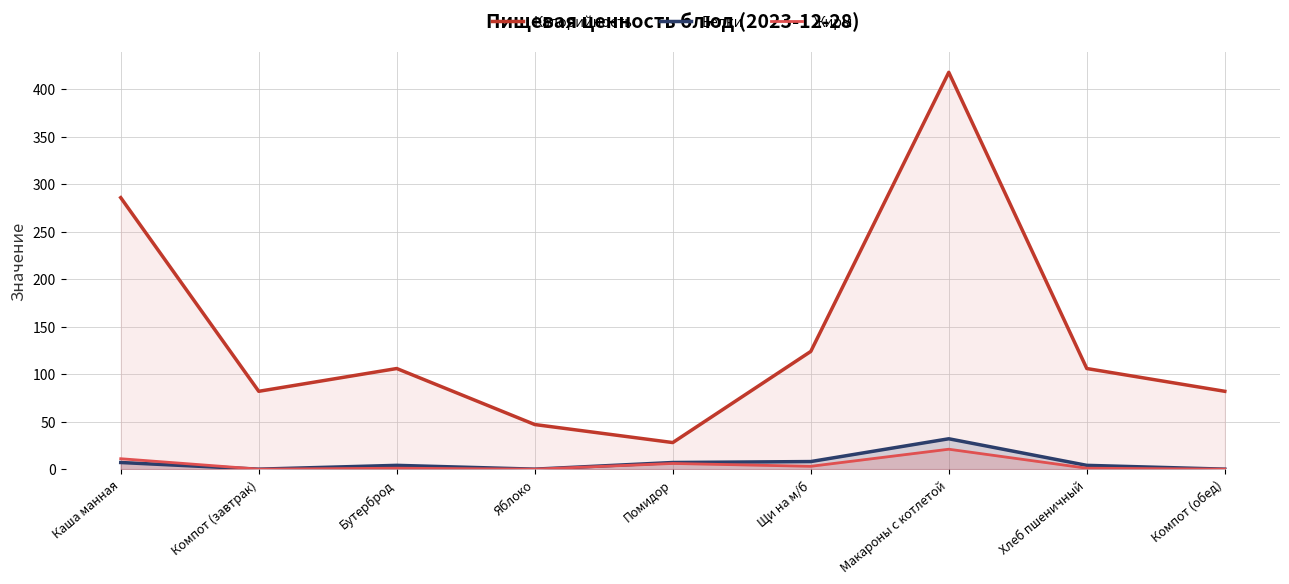

What position from the left is Щи на м/б?

6